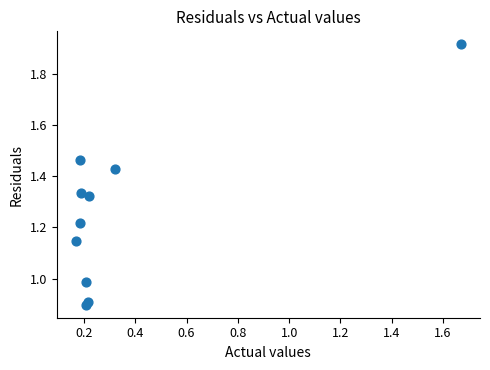

What is the average X value?

0.4